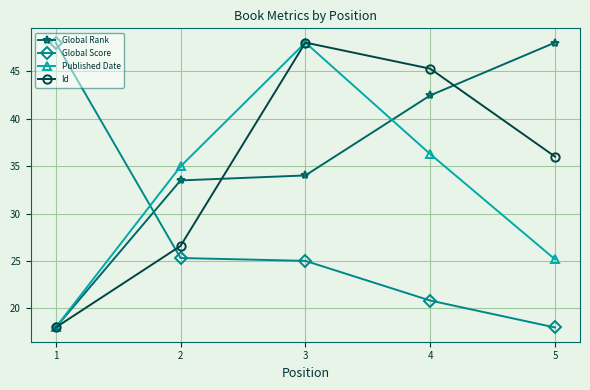

What is the value of the Global Score point at the 3rd from the left?

25.0